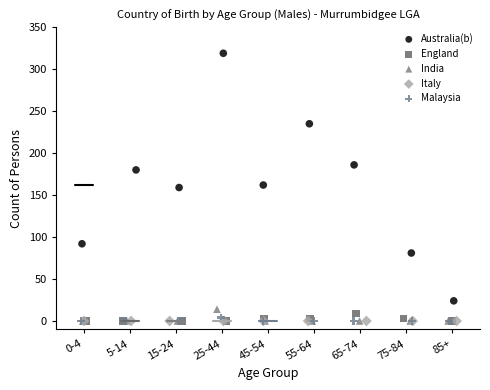

Which series reaches the maximum Y coordinate?

Australia(b)